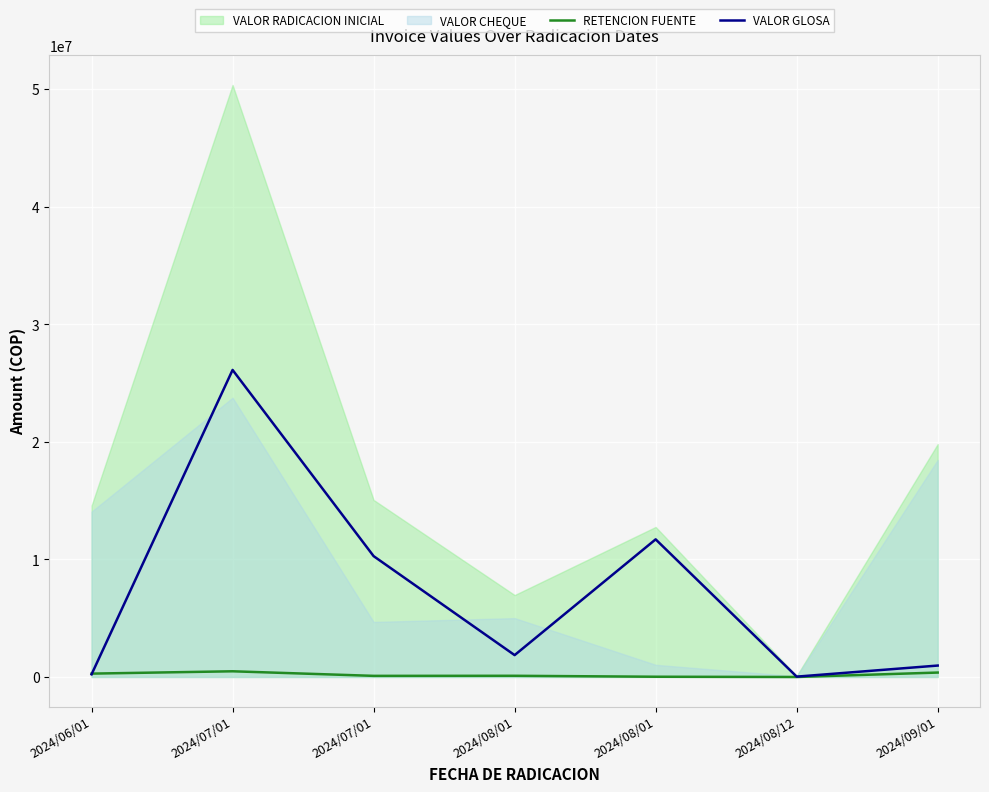

Reading left to right, transcribe all the data shown in this chart.

RETENCION FUENTE: 2024/06/01=286957	2024/07/01=484673	2024/07/01=95530	2024/08/01=102150	2024/08/01=21120	2024/08/12=0	2024/09/01=376706
VALOR GLOSA: 2024/06/01=225600	2024/07/01=26113630	2024/07/01=10278765	2024/08/01=1860000	2024/08/01=11705085	2024/08/12=30568	2024/09/01=972000